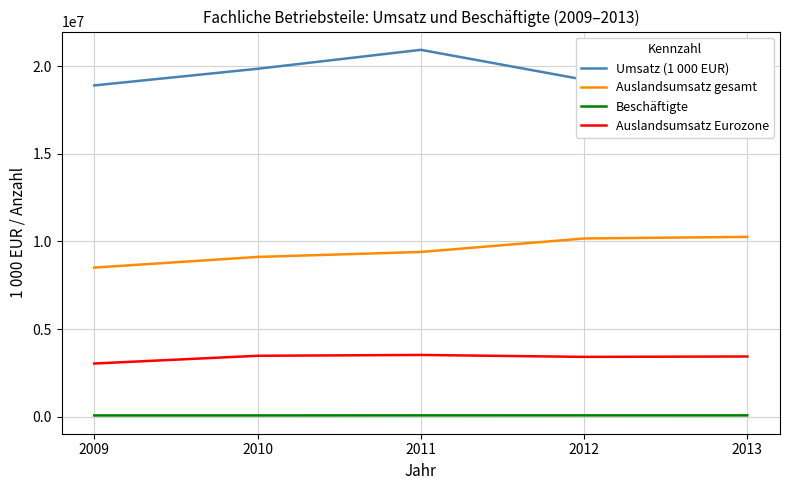

At which label does Beschäftigte first exceed 79285?

2011